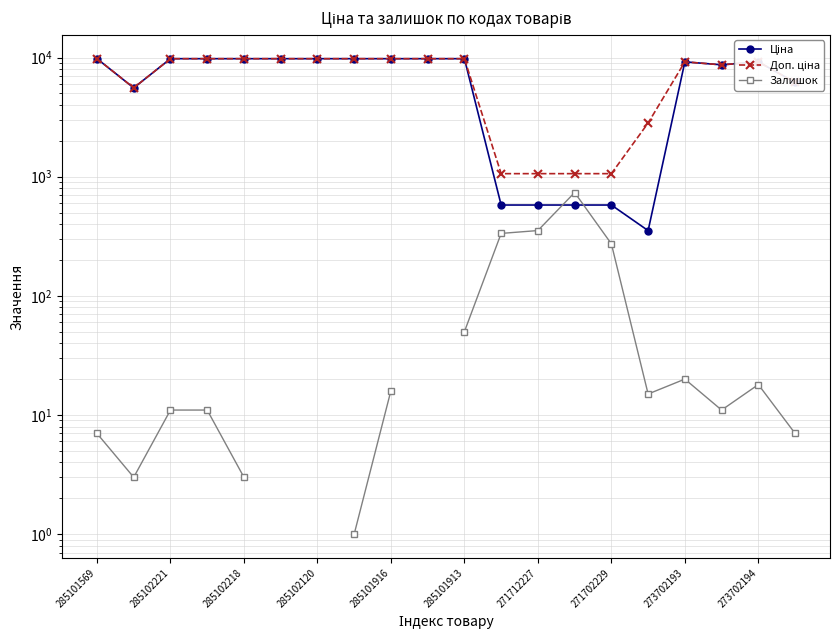

At 19, list the series in order from smallest to largest.

Залишок, Ціна, Доп. ціна